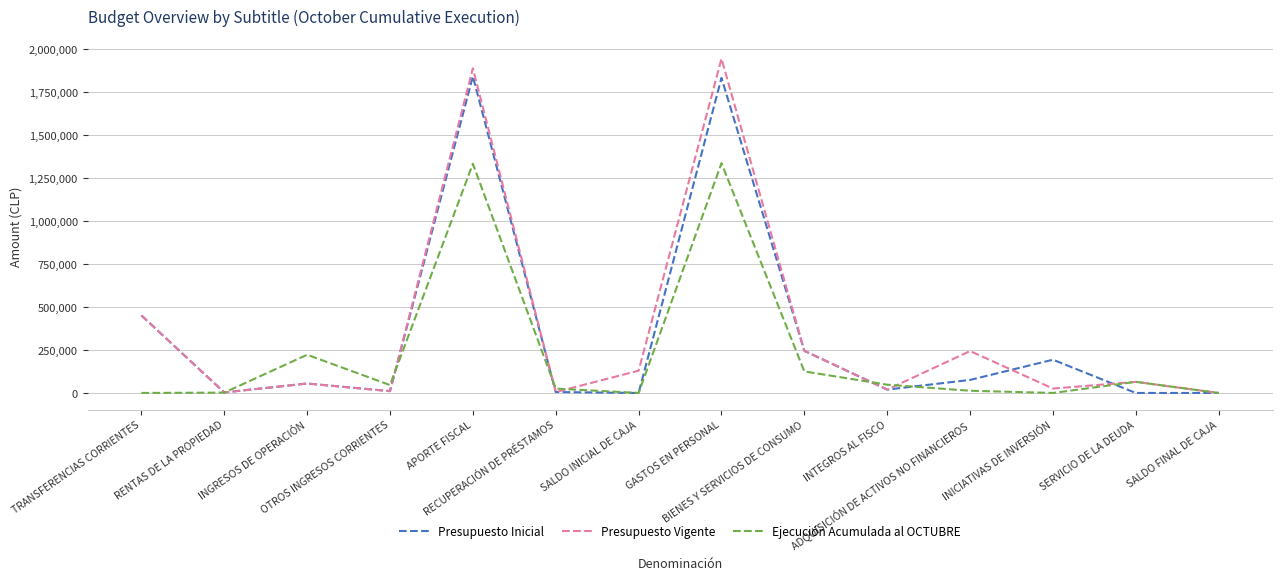

Rank the series by their average value, from lowest to highest.

Ejecución Acumulada al OCTUBRE, Presupuesto Inicial, Presupuesto Vigente